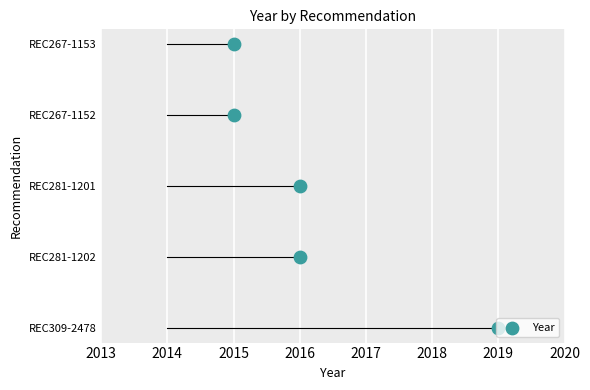

Which has a higher value, 2016 or 2015?

2015